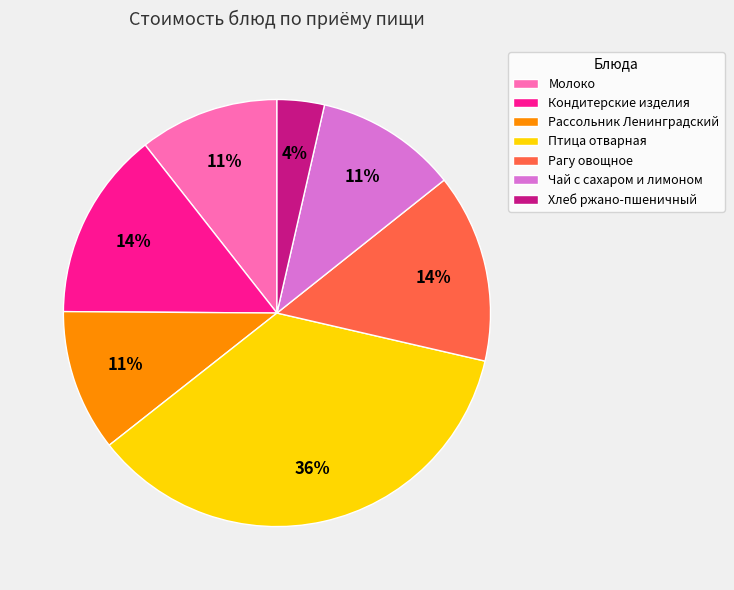

True or false: Молоко accounts for 18% of the total.

False